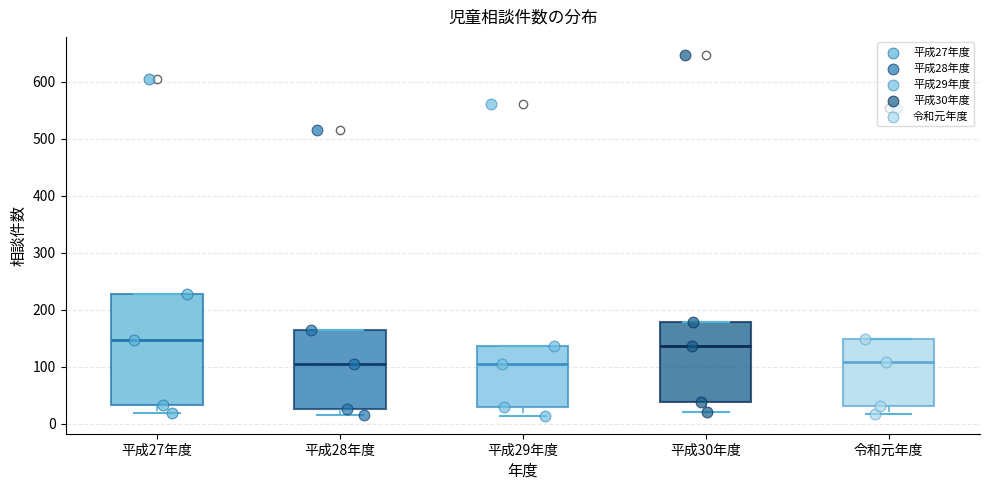

Where is the lower edge of the box for 令和元年度 on the y-axis? The values are not printed on the chart, so give them approximately, as read against the axis.

30